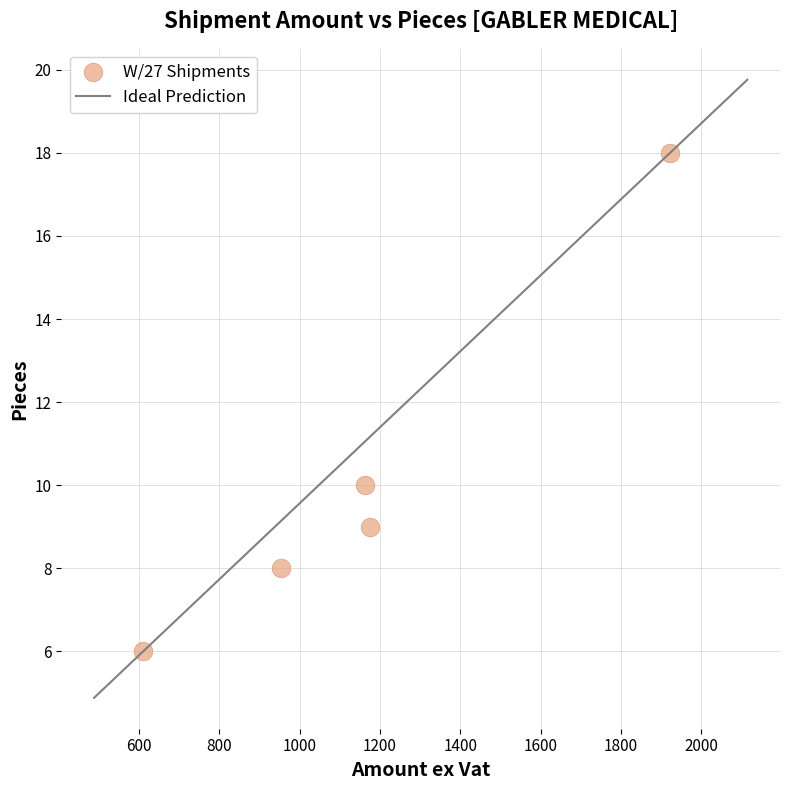

What is the average Y value?

10